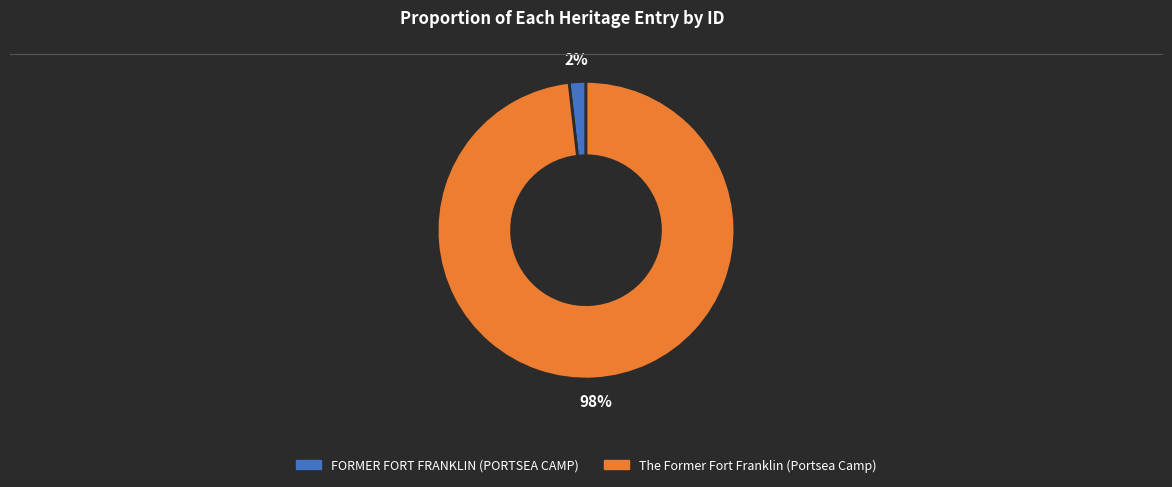

How many slices are in this pie chart?

2